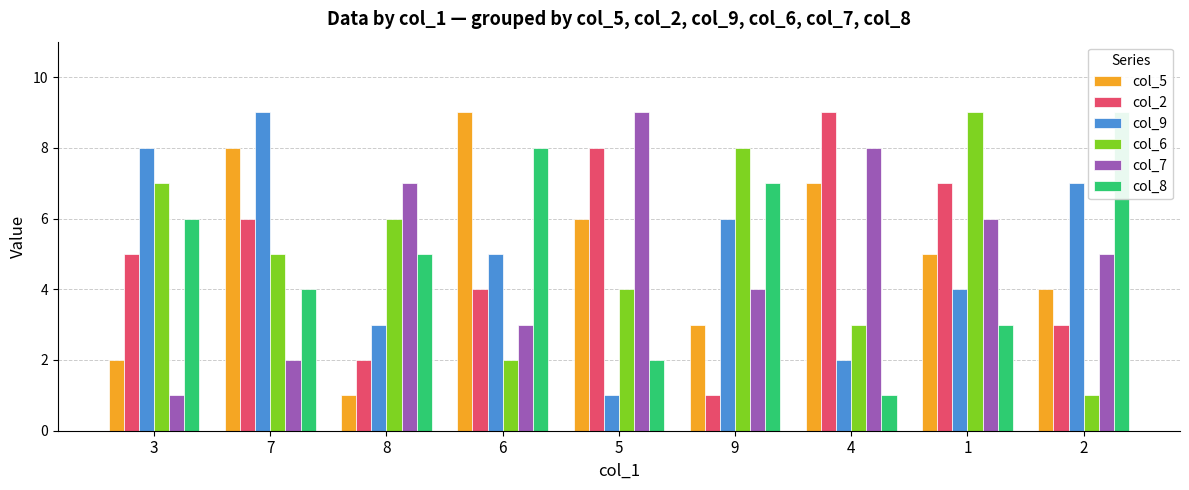

List the series in order of their peak value, lowest first.

col_5, col_2, col_9, col_6, col_7, col_8